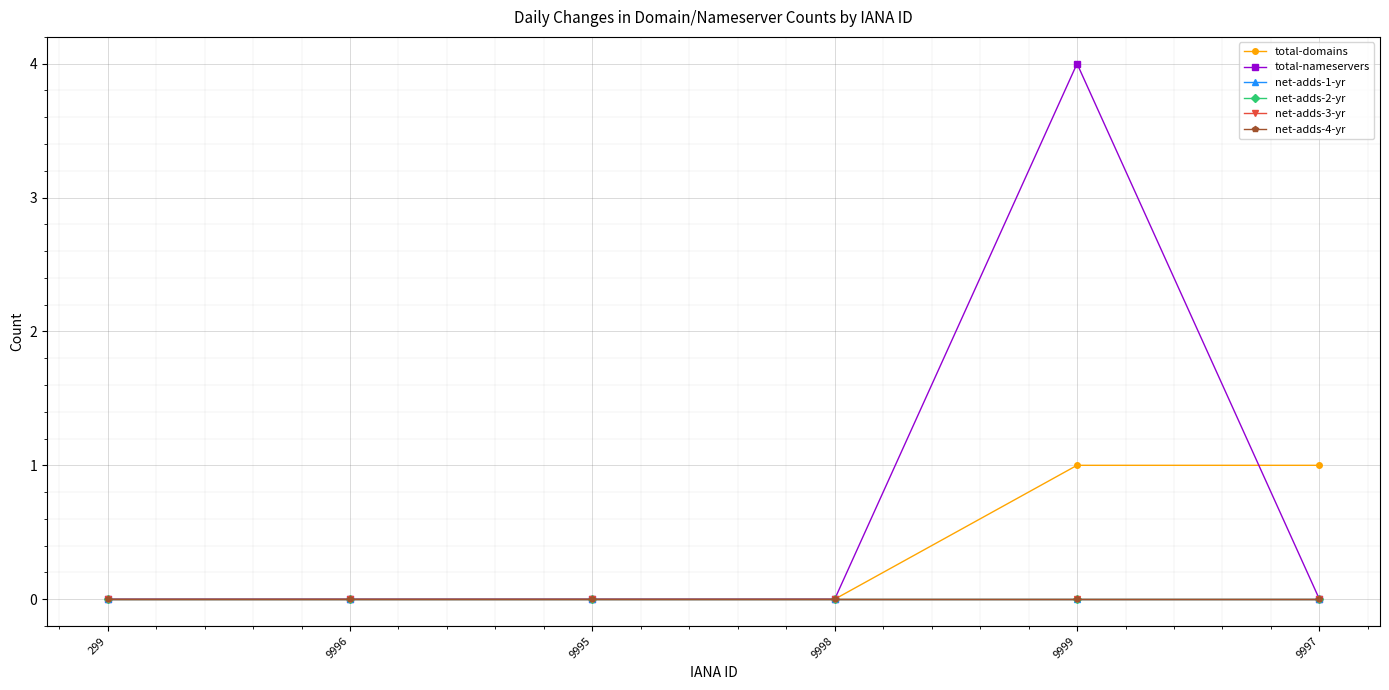

Where is total-nameservers nearest to the value 2?

299